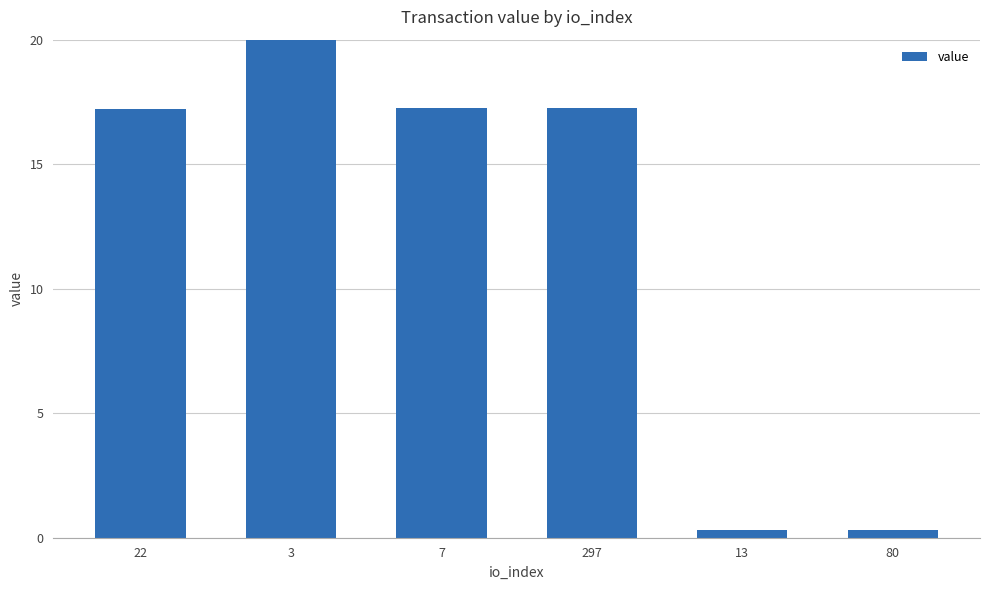

Where does the data first go above 17?

22